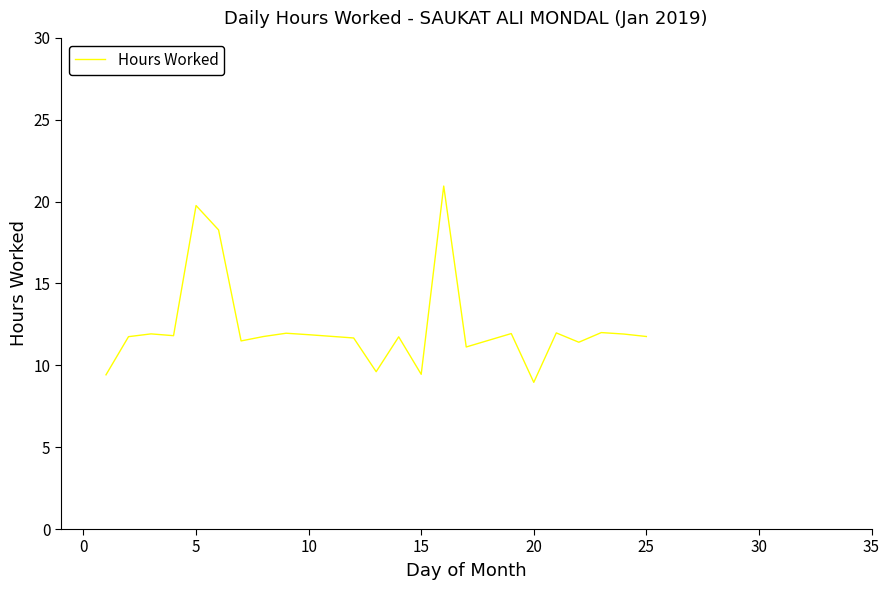

What is the smallest value displayed?

9.0